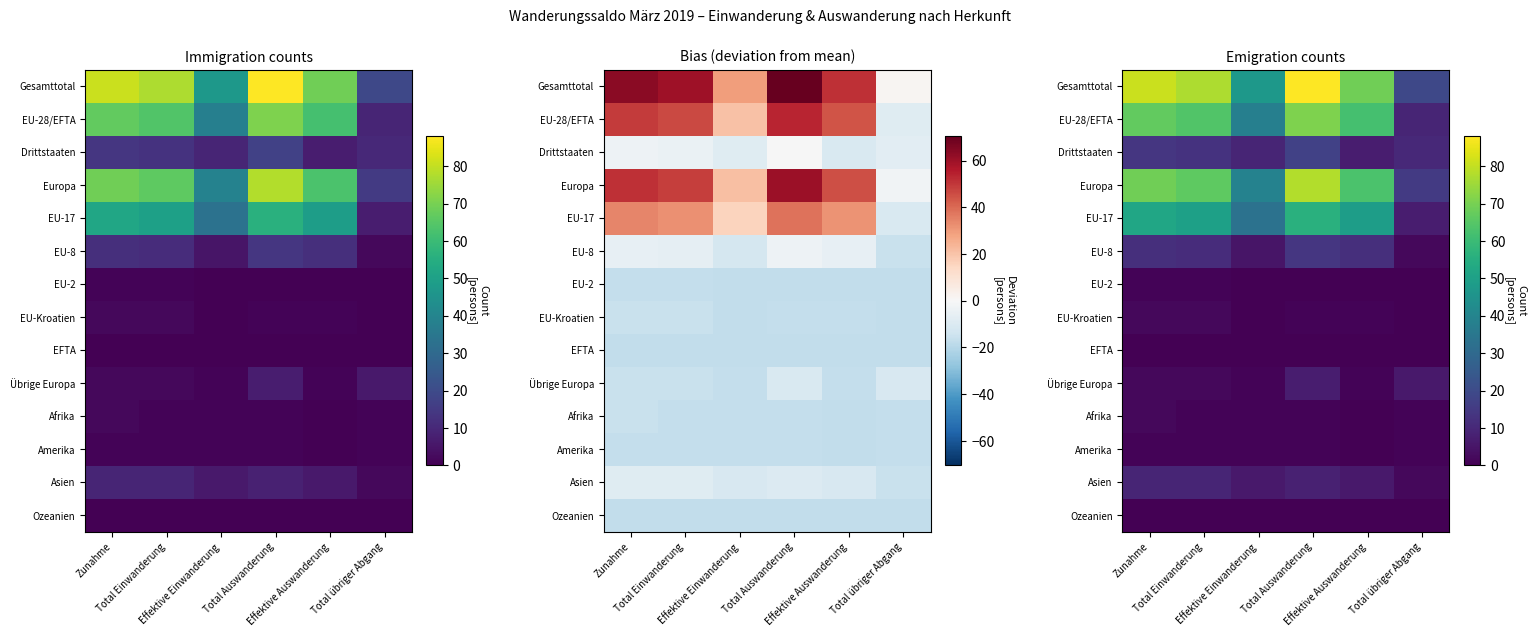

Which series has the largest total across all categories?

Gesamttotal